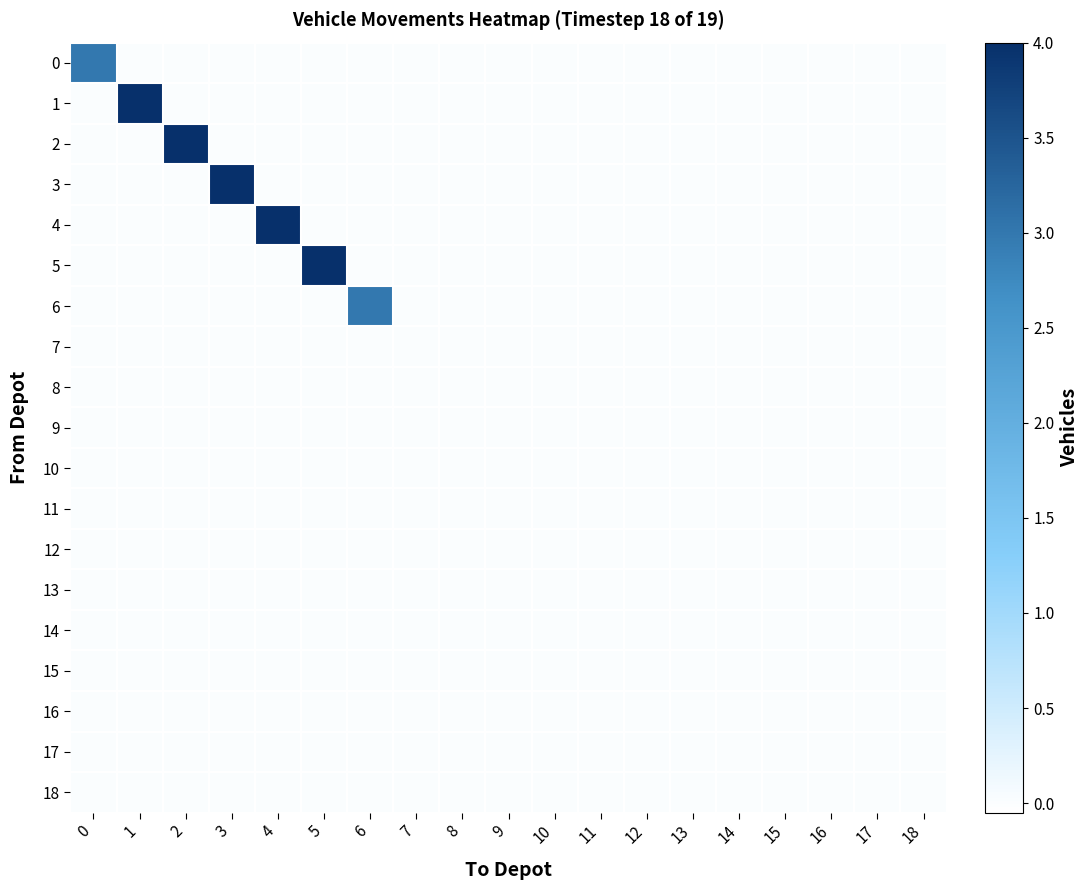

At which category is the sum across all series the highest?

1